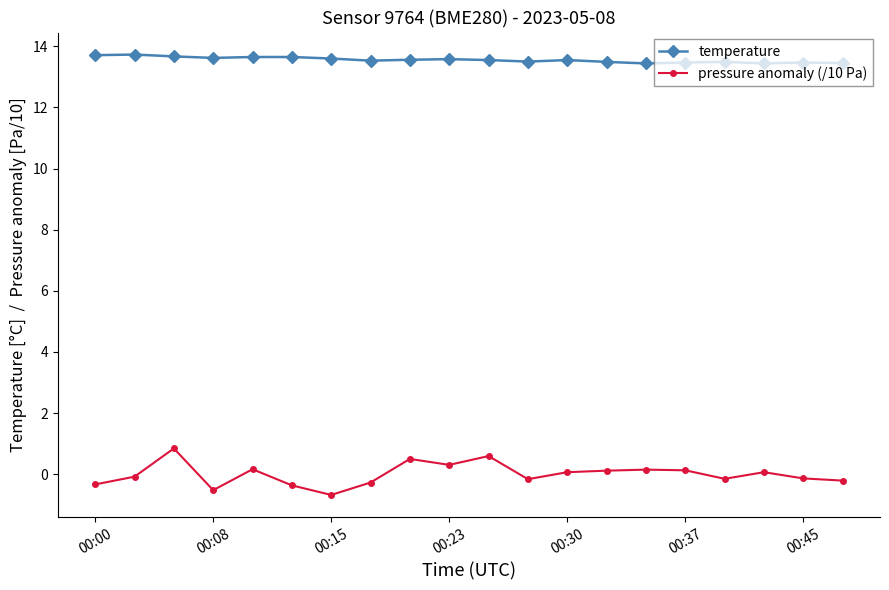

How many series are shown in this chart?

2